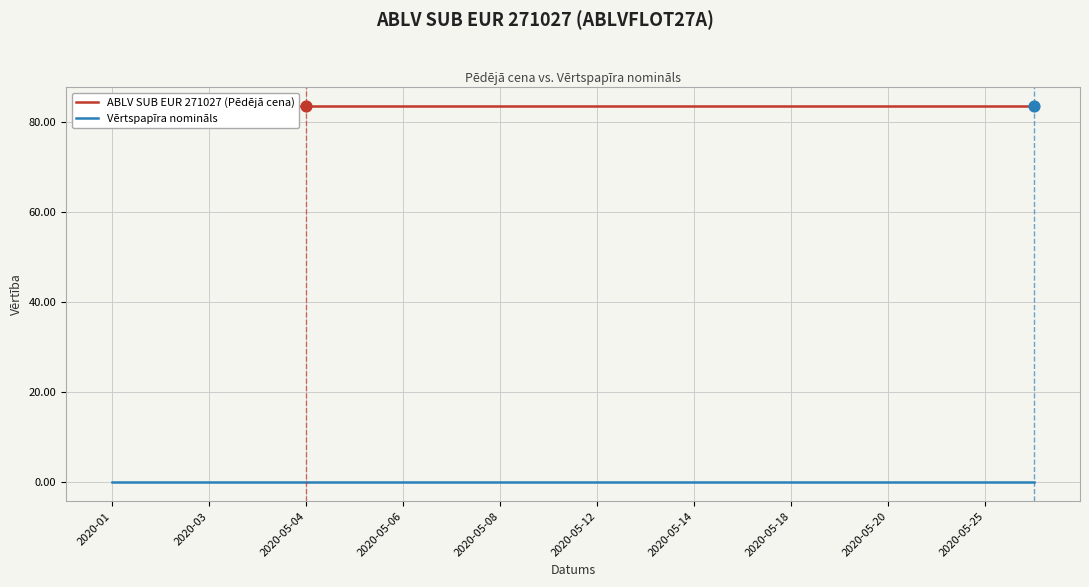

Which series reaches the minimum Y coordinate?

Vērtspapīra nomināls